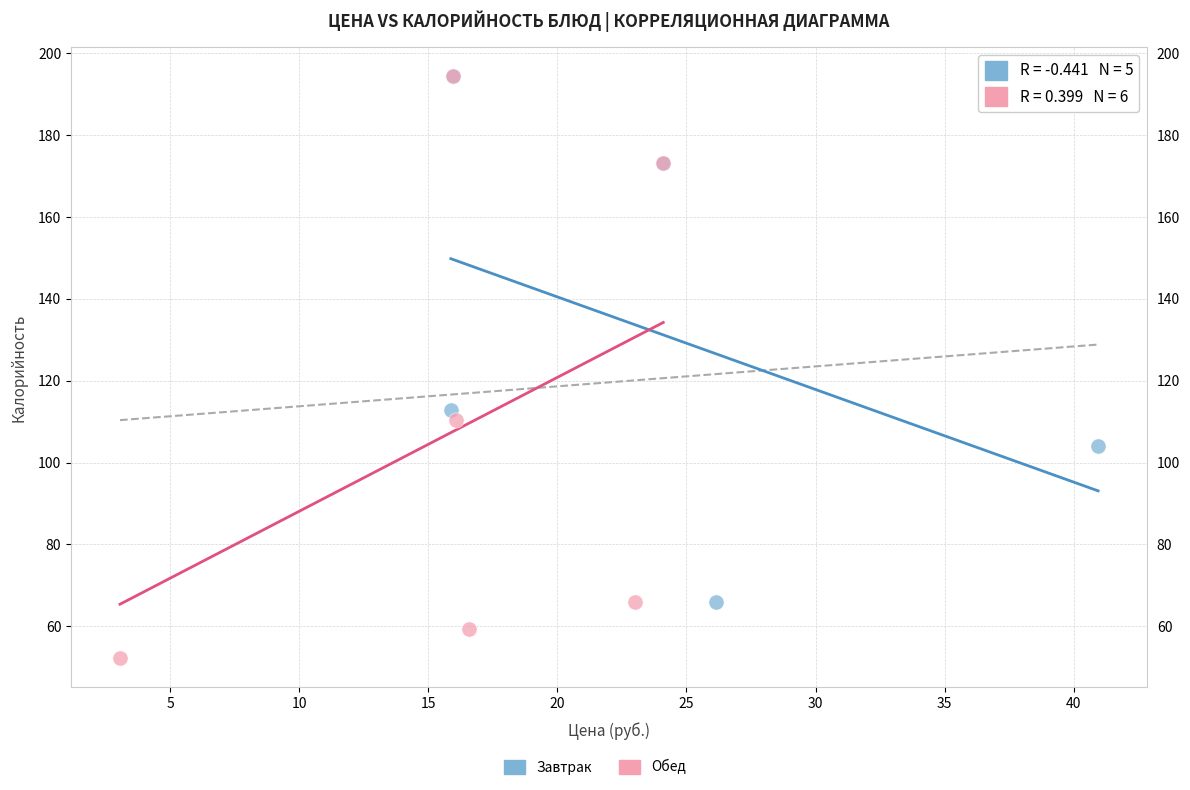

Which series reaches the minimum Y coordinate?

Обед